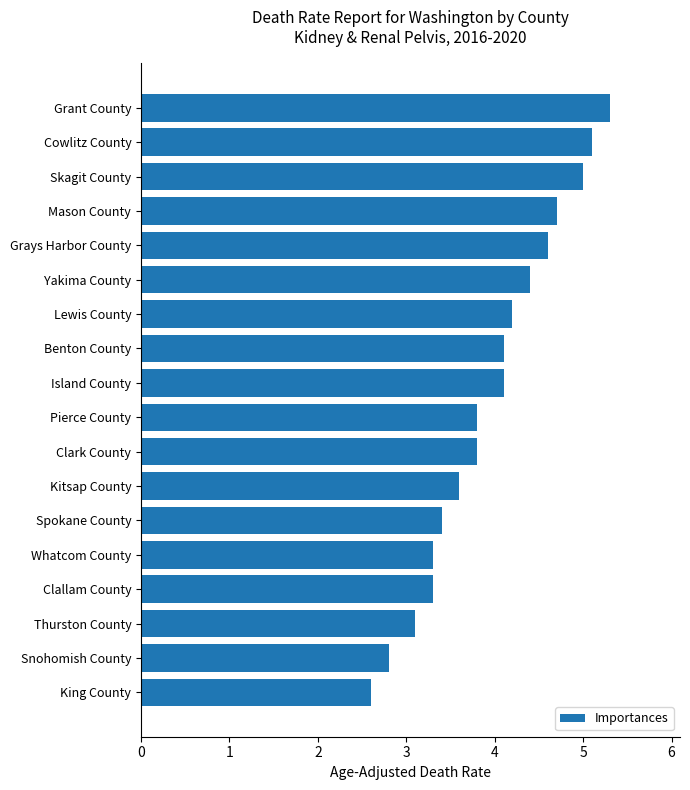

How many series are shown in this chart?

1